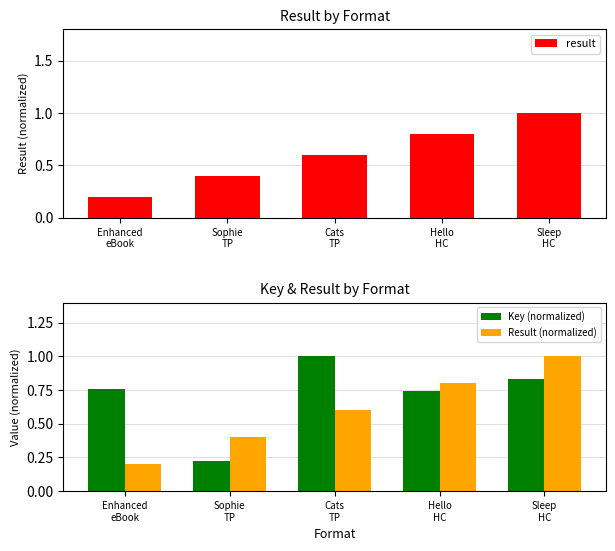

At how many categories does at least one series exceed 0?

5